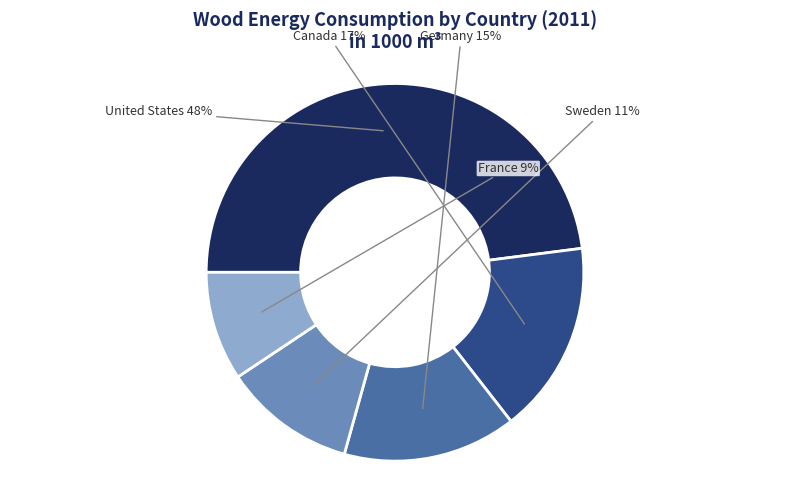

To the nearest percent, what is the difference between the largest and smallest slice percentages?

39%